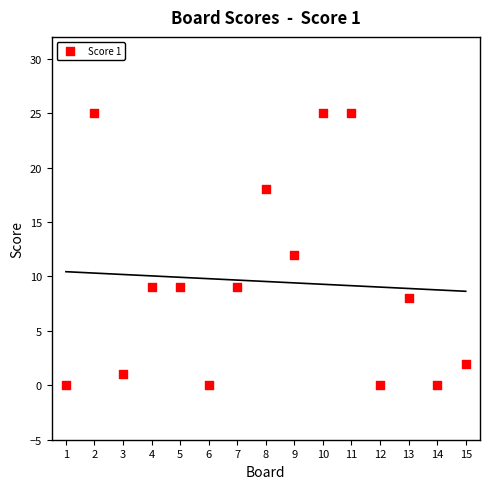

What is the range of X values (max minus min)?

14